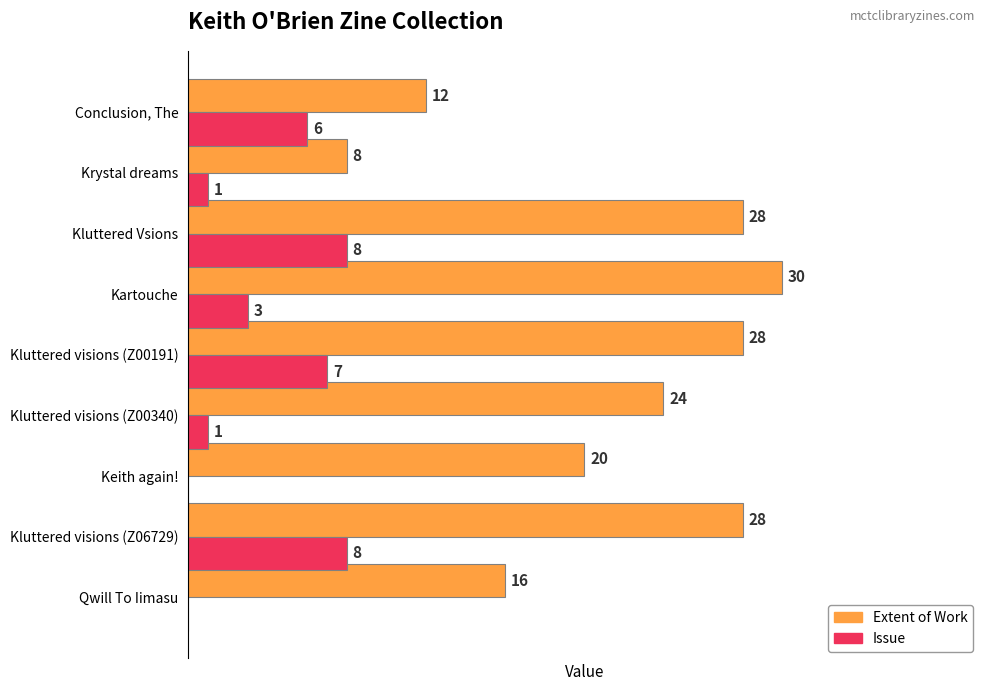

What are all the series names shown in the legend?

Extent of Work, Issue